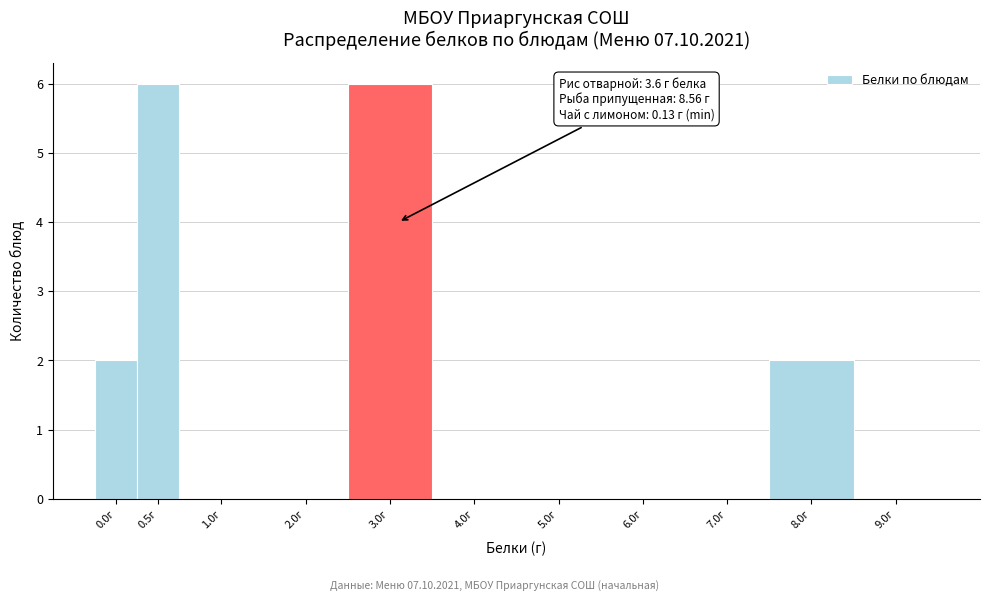

Reading left to right, extract all data points from this chart.

0.0г=2	0.5г=6	1.0г=0	2.0г=0	3.0г=6	4.0г=0	5.0г=0	6.0г=0	7.0г=0	8.0г=2	9.0г=0